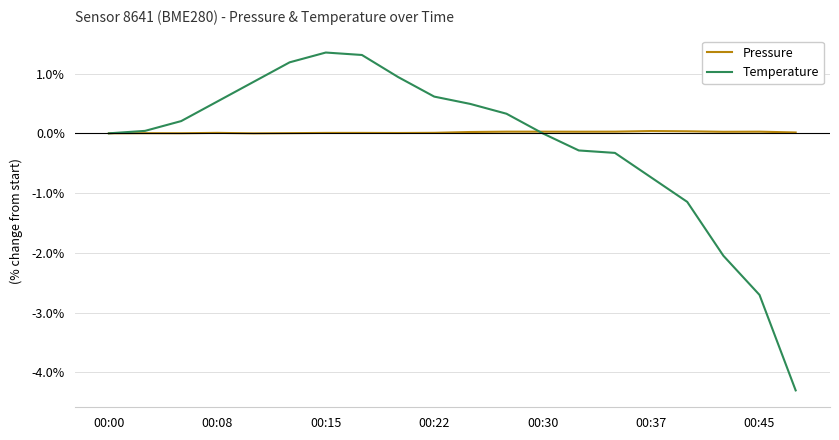

What is the highest value of the Temperature series?

1.4